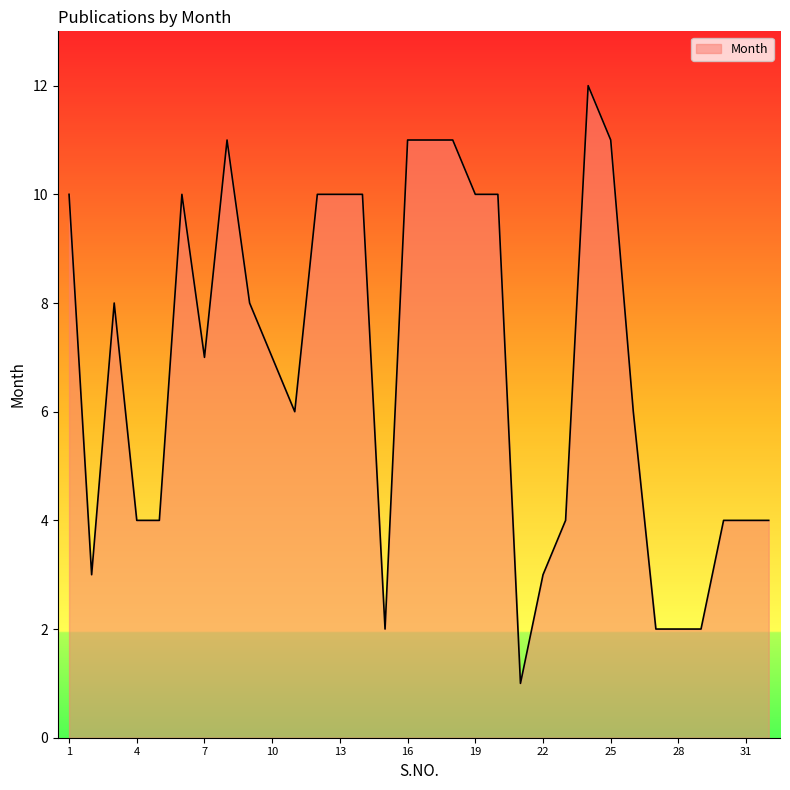

What is the maximum value shown in the chart?

12